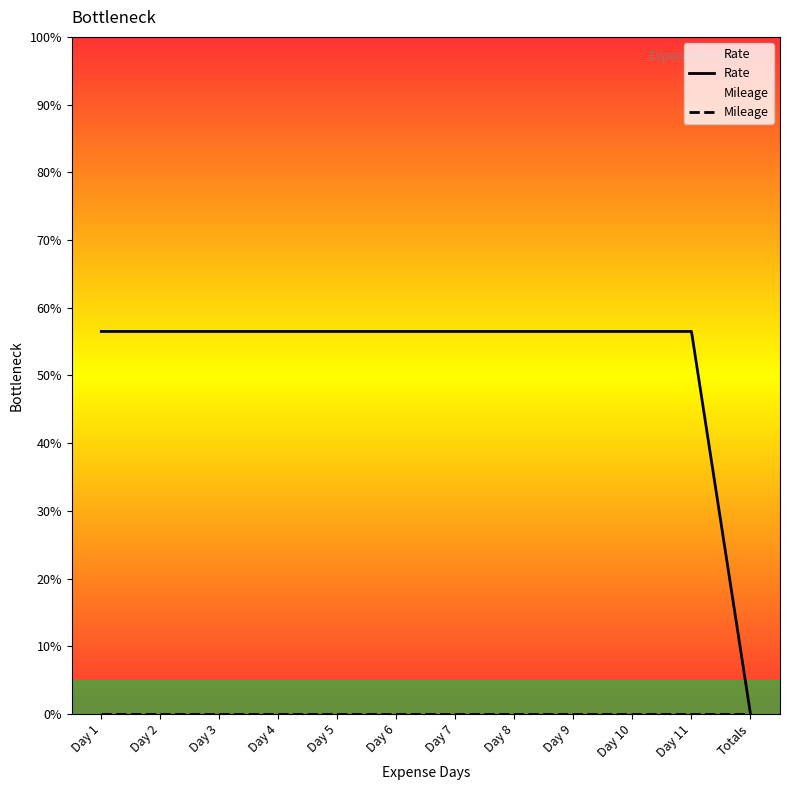

Which series has the widest spread of values?

Rate